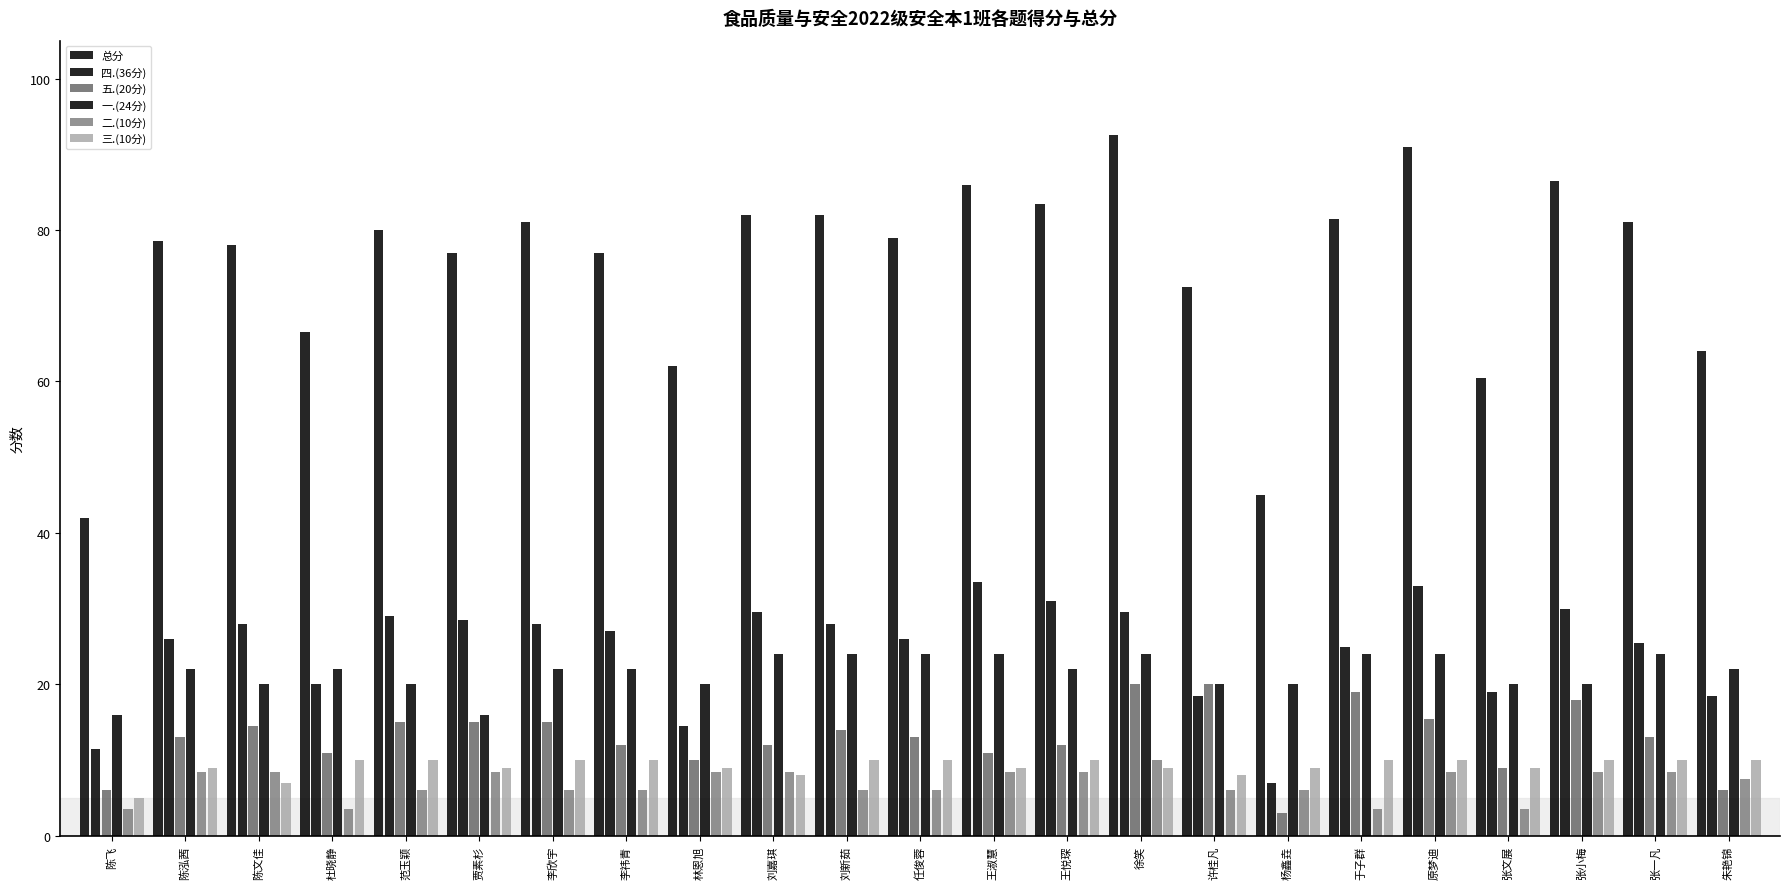

List the labels in order of 总分 value, smallest first.

陈飞, 杨鑫垚, 张文展, 林恩旭, 朱艳锦, 杜晓静, 许桂凡, 贾素杉, 李祎青, 陈文佳, 陈泓茜, 任俊蓉, 范玉颖, 李欣宇, 张一凡, 于子群, 刘嘉琪, 刘新茹, 王悦琛, 王淑慧, 张小梅, 原梦迪, 徐笑